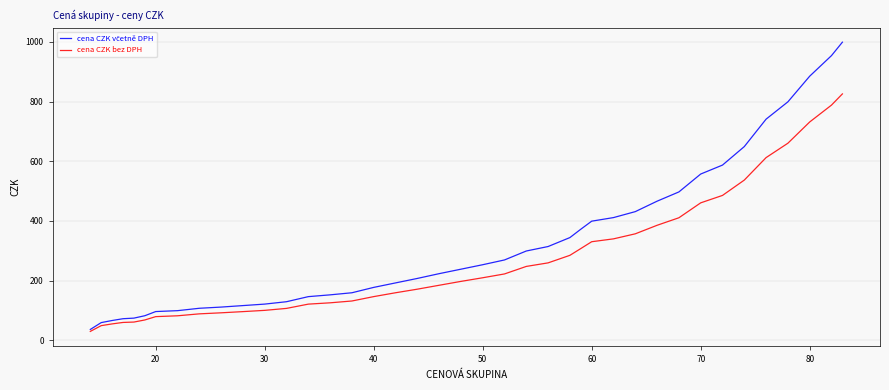

What is the lowest value of the cena CZK bez DPH series?

29.5